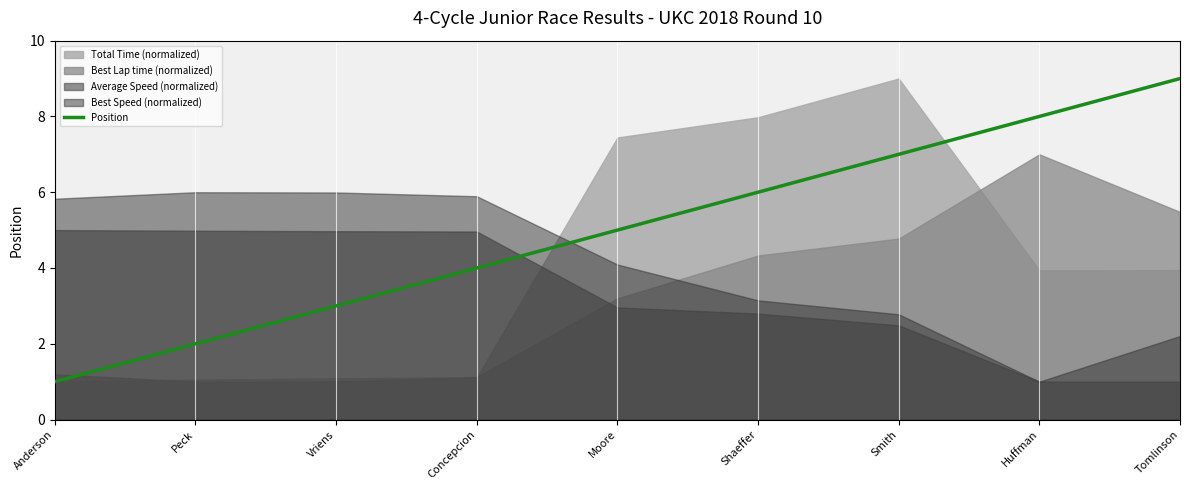

How many lines are shown in the chart?

1